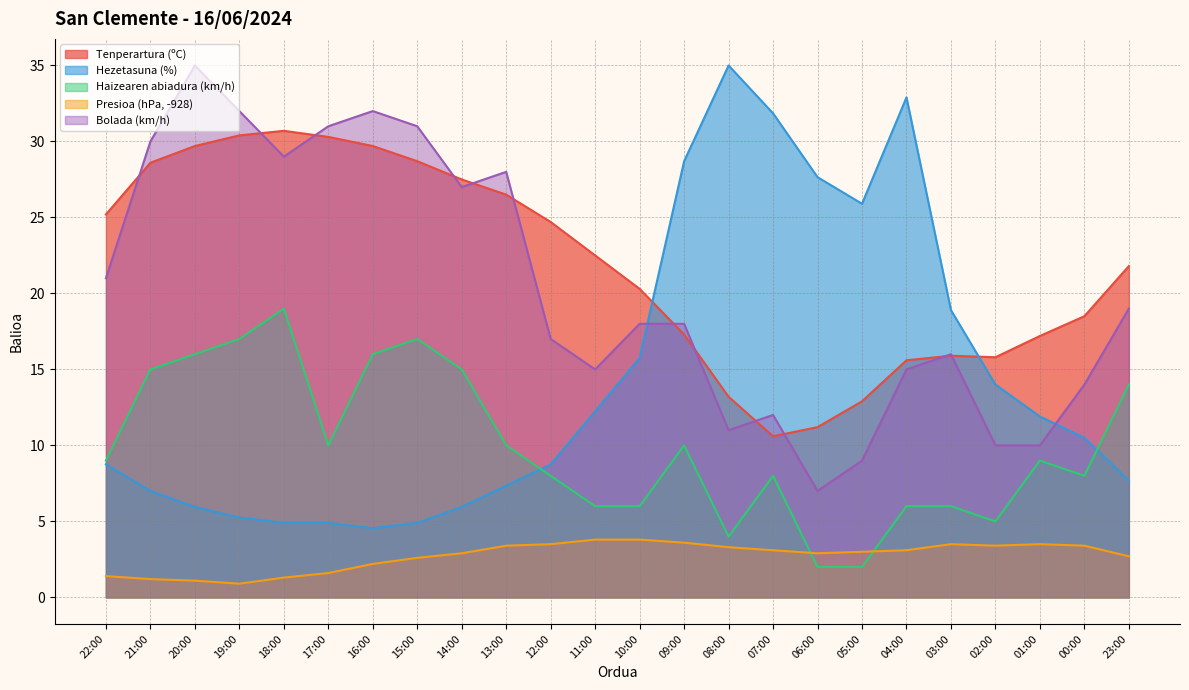

What is the sum of the Presioa (hPa) values at 03:00 and 13:00?

6.9